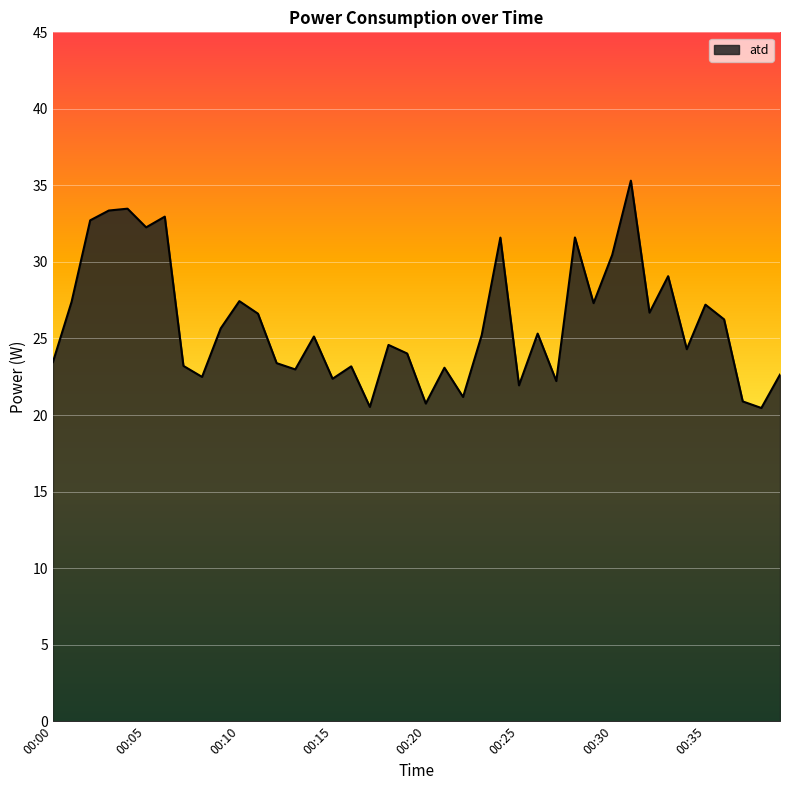

What is the minimum value shown in the chart?

20.5